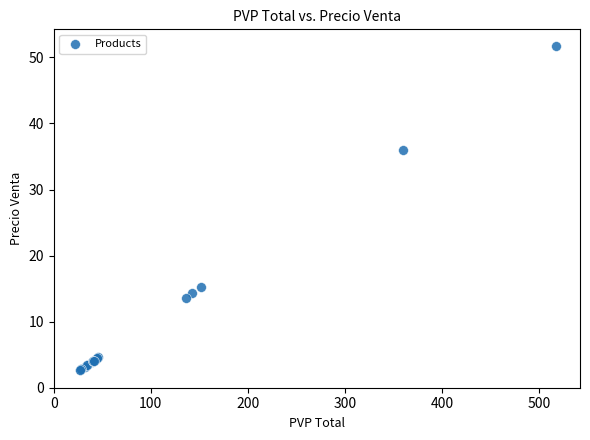

What Y value in the scatter plot is closest to 27?

36.0